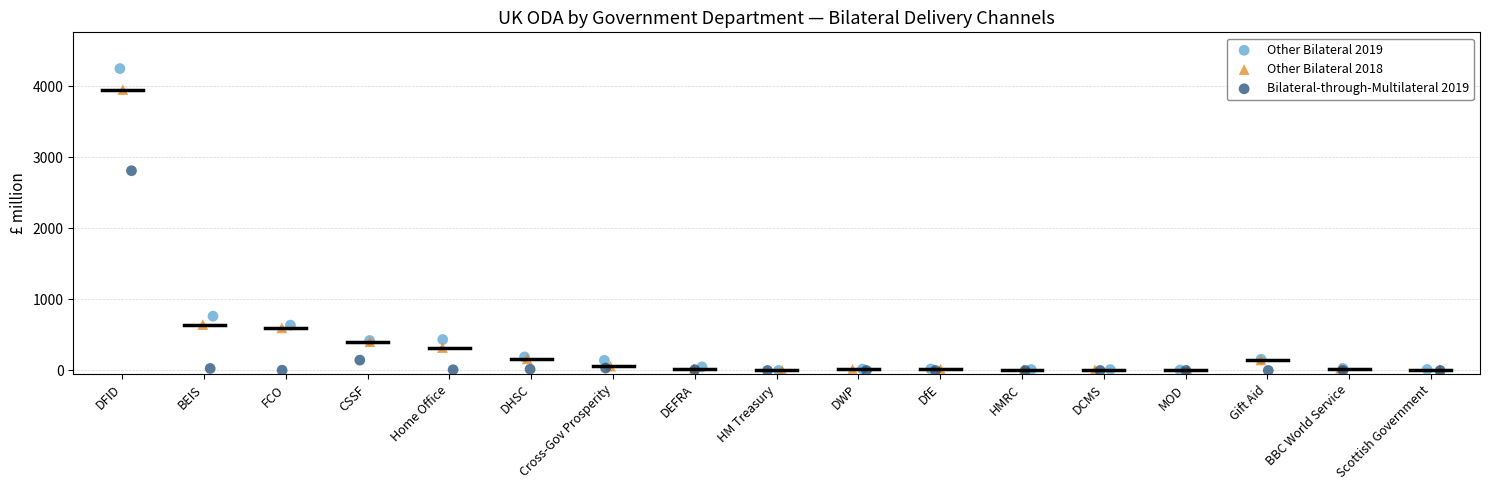

Which series reaches the maximum Y coordinate?

Other Bilateral 2019